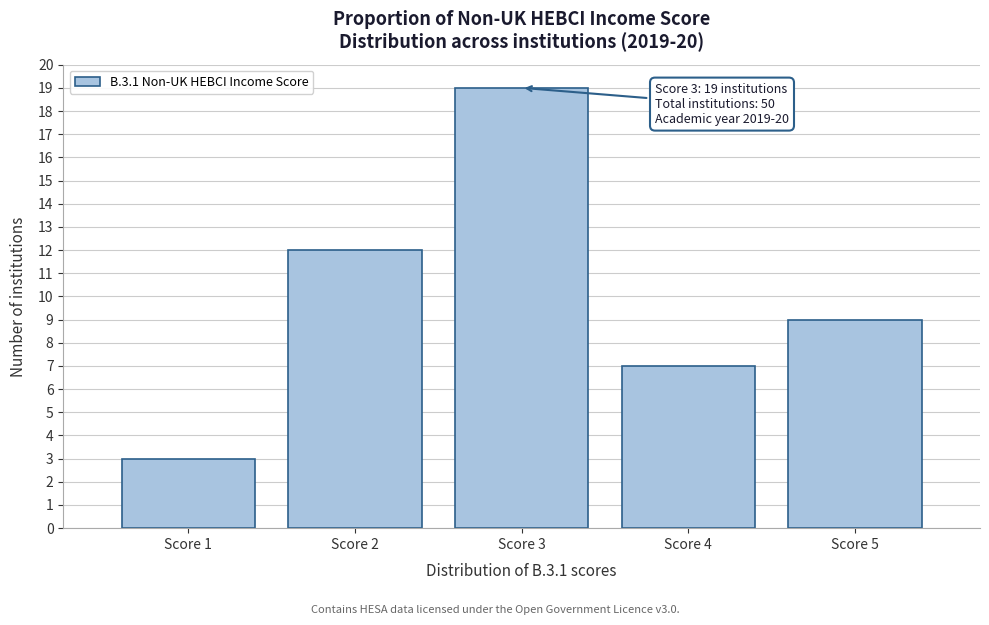

Reading left to right, transcribe all the data shown in this chart.

3	12	19	7	9